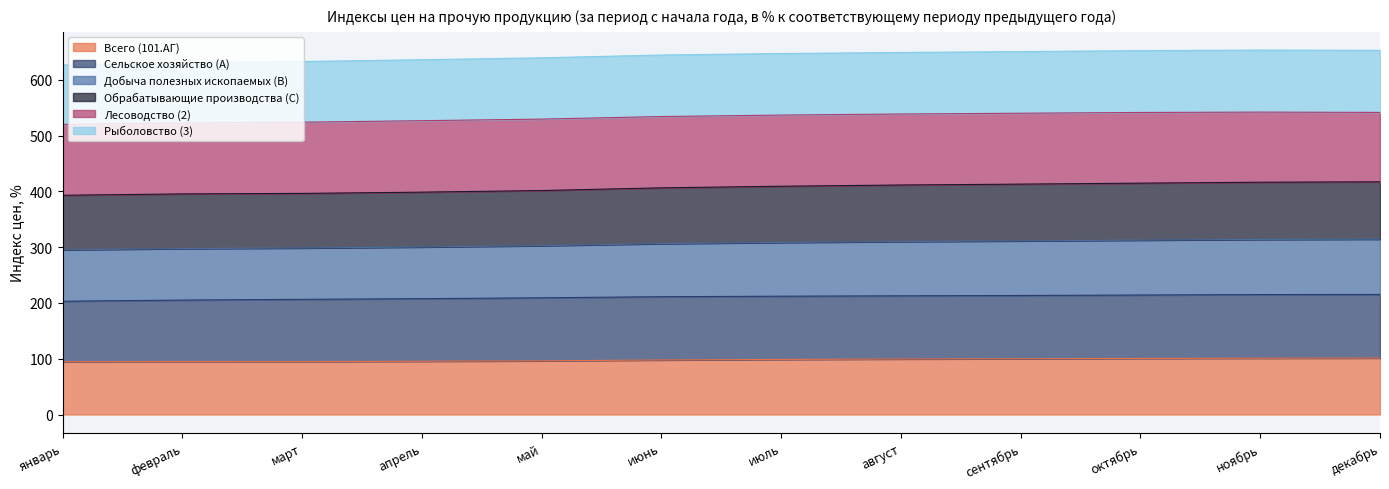

What is the maximum value for Всего (101.АГ)?

101.2